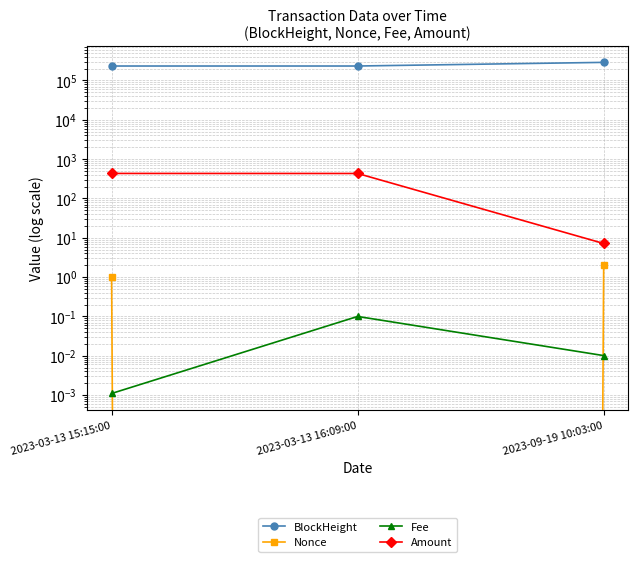

How many data points does each series have?

3